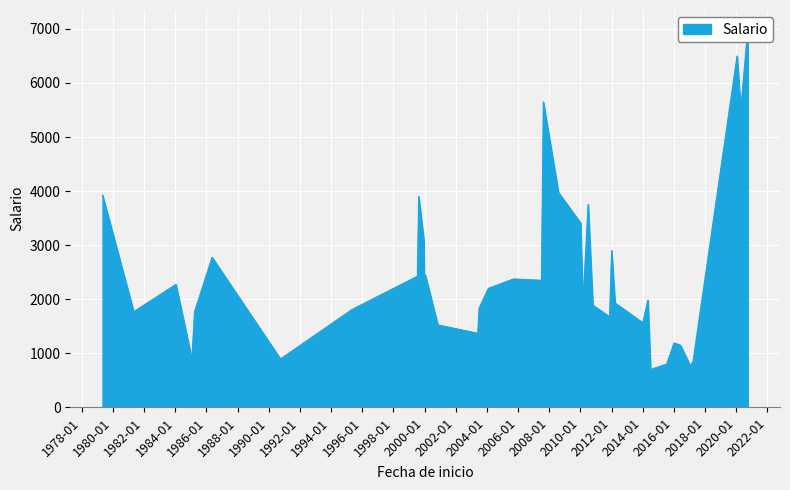

Reading left to right, what are all the values shown in this chart?

2020-01-21=6500	2020-04-16=5500	2017-03-02=825	2010-10-18=1890	1995-05-05=1810	2010-07-01=3755	1981-05-01=1770	1986-05-12=2775	2010-03-01=1900	1999-07-16=2425	2012-01-03=2900	1979-05-02=3925	1999-08-16=3900	2016-01-04=1190	2020-09-28=7000	2011-11-16=1675	2003-06-01=1370	2005-09-16=2375	1999-12-16=3075	2010-01-04=3412	2007-08-16=5650	2014-07-02=700	2017-03-16=800	2004-02-02=2200	2015-07-16=800	2014-01-02=1565	2014-05-02=1985	2007-07-02=2350	2012-03-22=1930	1990-10-01=895	2016-06-01=1150	1985-01-25=885	1985-03-26=1765	2000-01-03=1445	2008-08-04=3975	2000-11-06=1525	2000-01-17=2450	2017-02-01=750	1984-01-16=2275	2003-07-01=1835